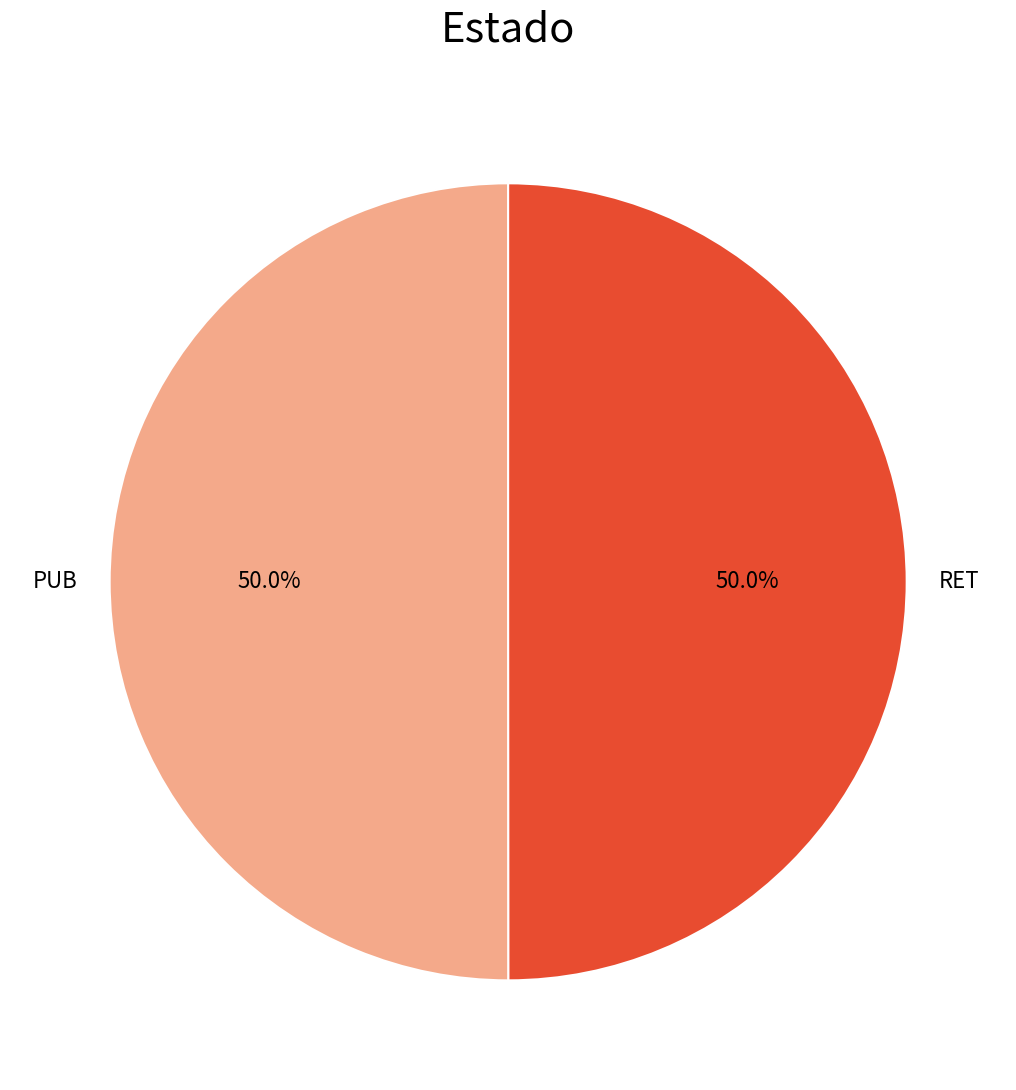

What is the ratio of the value at PUB to the value at RET?

1.0